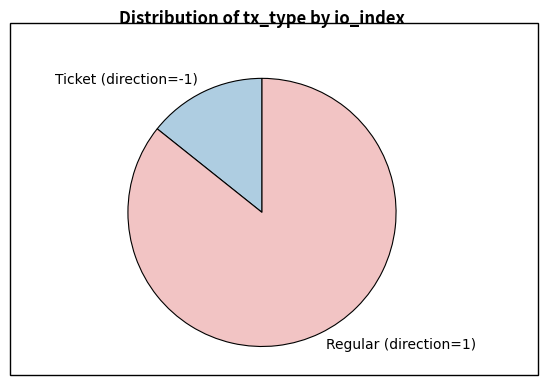

Between Ticket (direction=-1) and Regular (direction=1), which is larger?

Regular (direction=1)